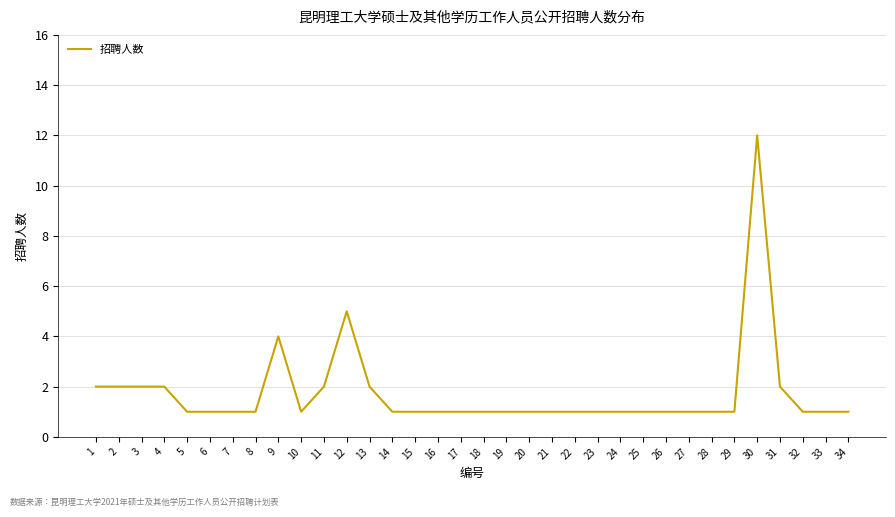

Does the chart have visible grid lines?

Yes